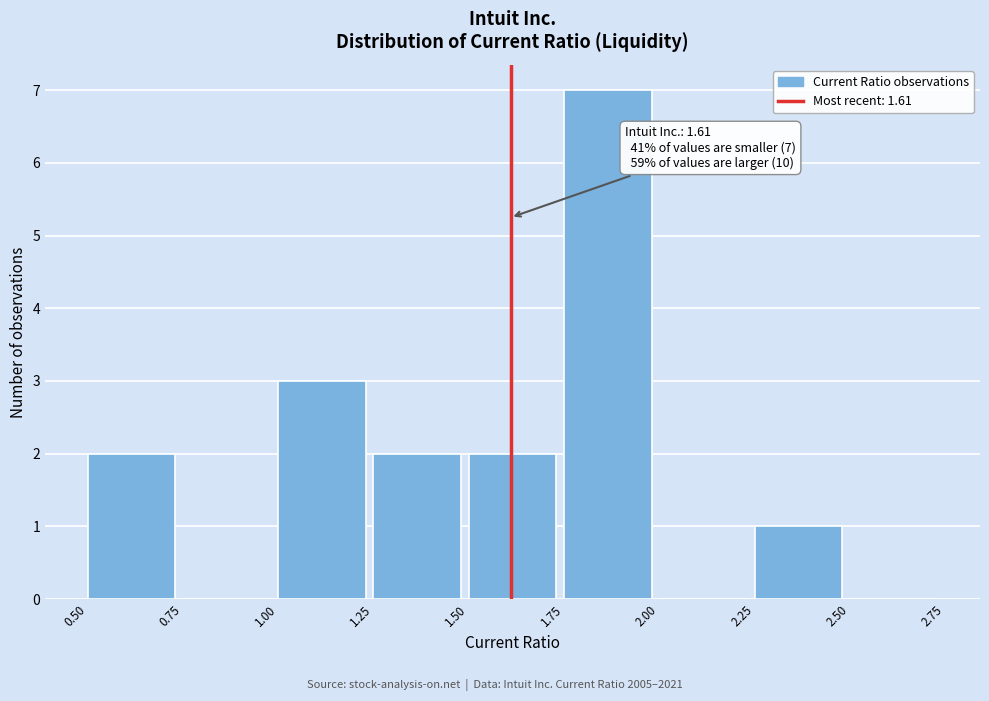

Over which range of the x-axis is the bar tallest?

1.75 to 2.00